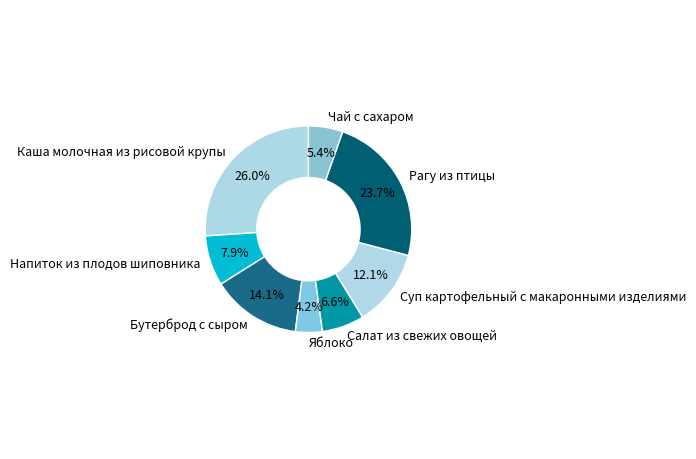

Does any single category account for the majority?

No